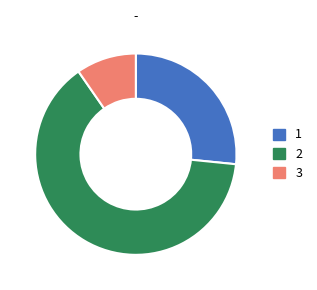

Is 2 the majority of the pie?

Yes